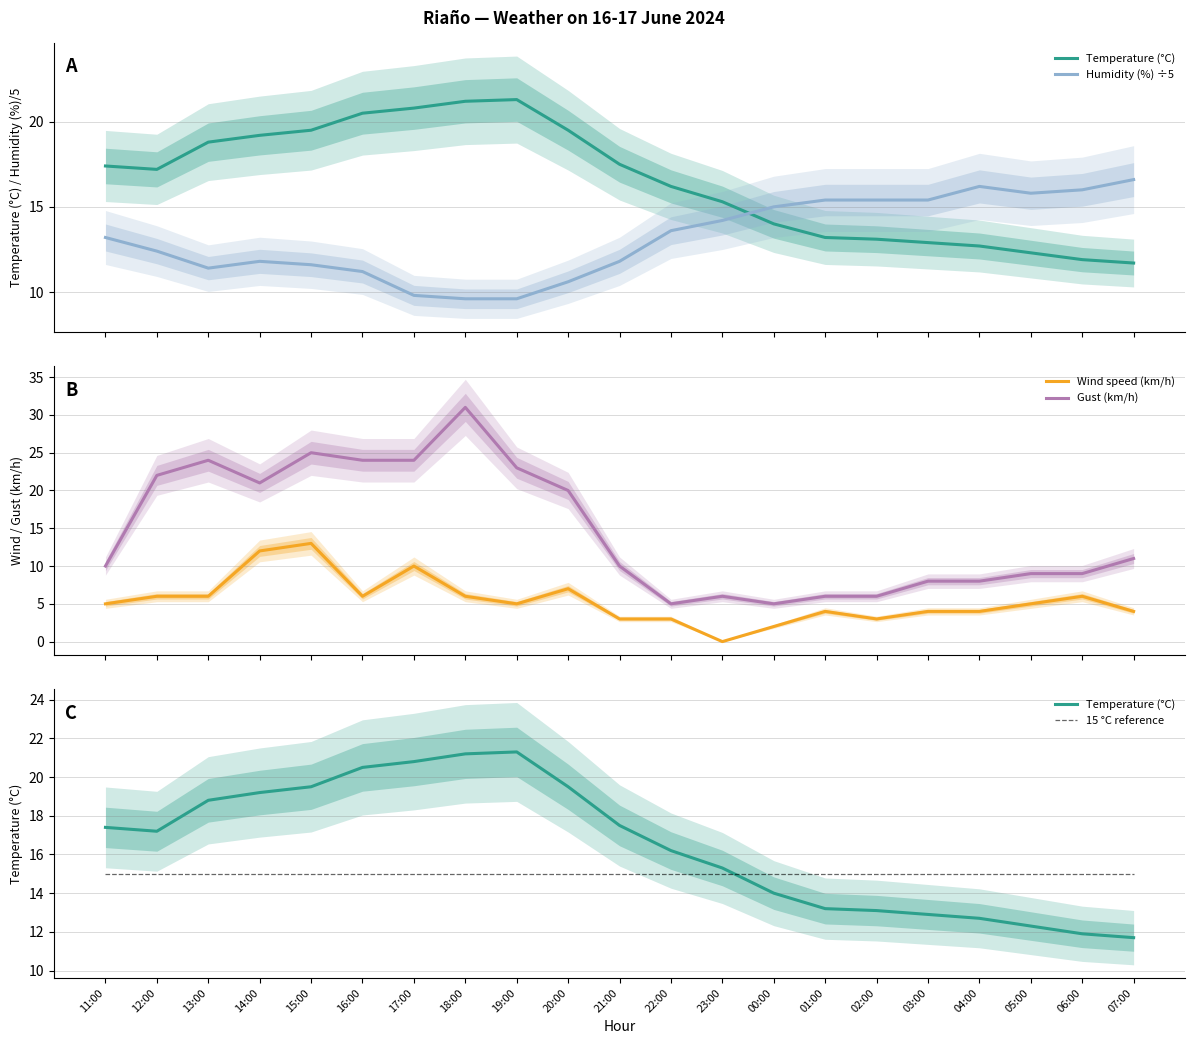

True or false: Gust (km/h) has a value of 9.0 at 05:00.

True